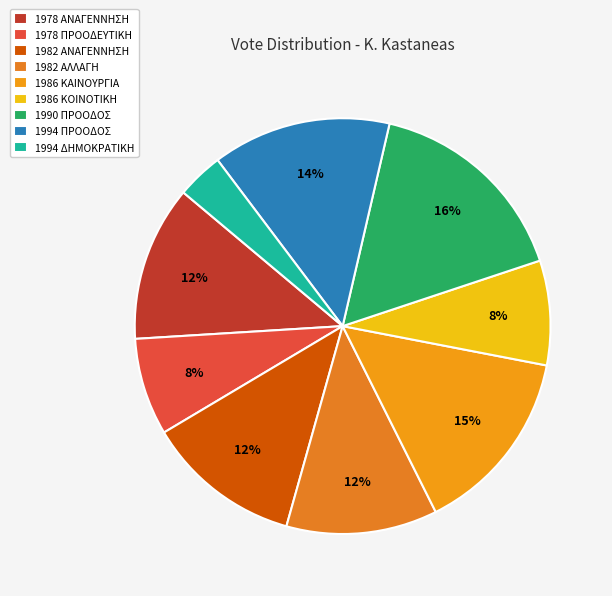

Rank the categories by value from lowest to highest.

1994 ΔΗΜΟΚΡΑΤΙΚΗ, 1978 ΠΡΟΟΔΕΥΤΙΚΗ, 1986 ΚΟΙΝΟΤΙΚΗ, 1982 ΑΛΛΑΓΗ, 1978 ΑΝΑΓΕΝΝΗΣΗ, 1982 ΑΝΑΓΕΝΝΗΣΗ, 1994 ΠΡΟΟΔΟΣ, 1986 ΚΑΙΝΟΥΡΓΙΑ, 1990 ΠΡΟΟΔΟΣ